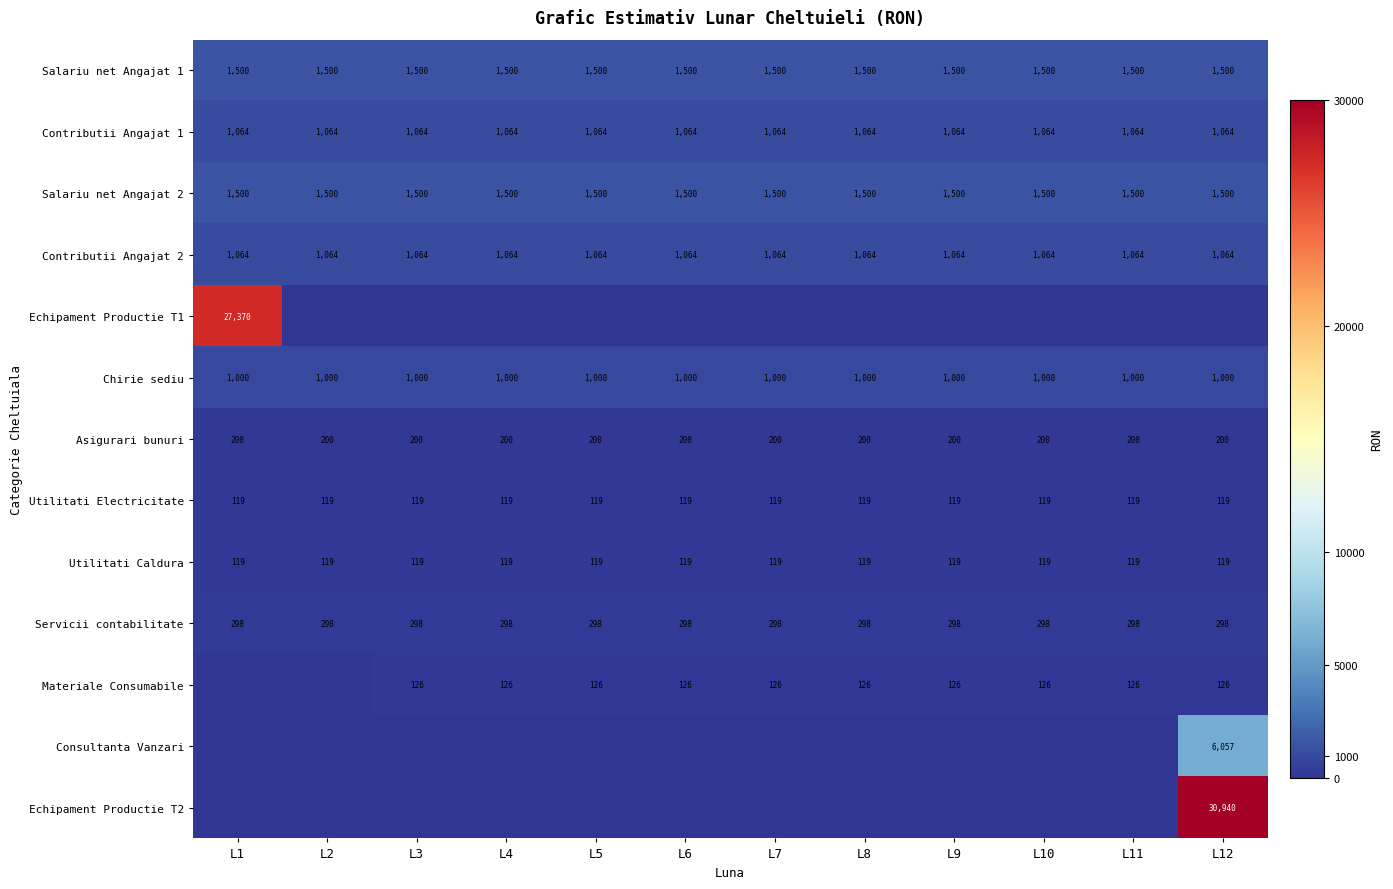

What value does the Servicii contabilitate series have at L1?

298